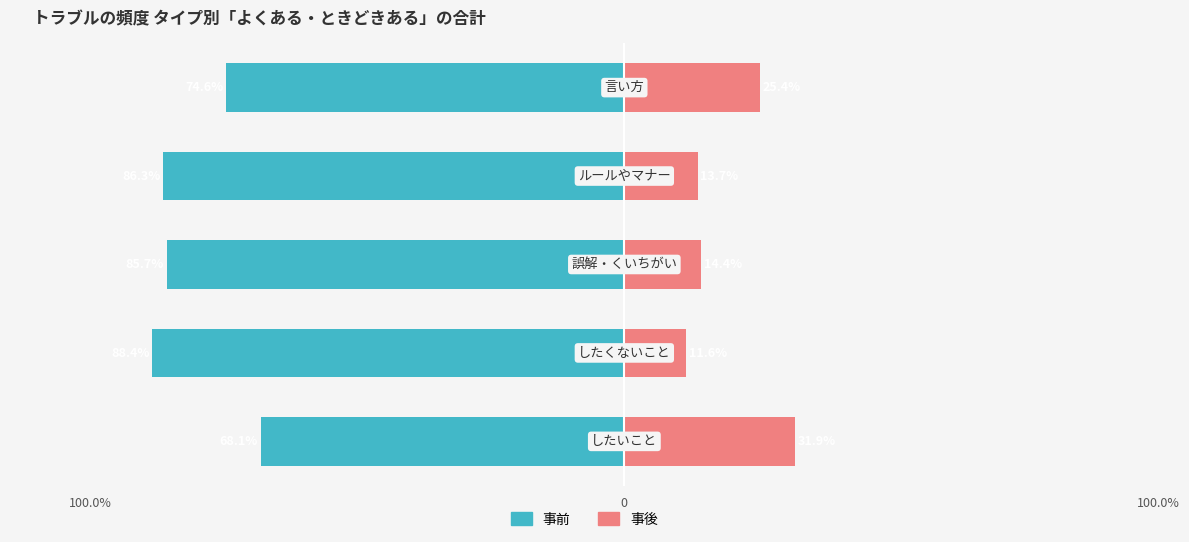

Does the chart contain stacked bars?

No